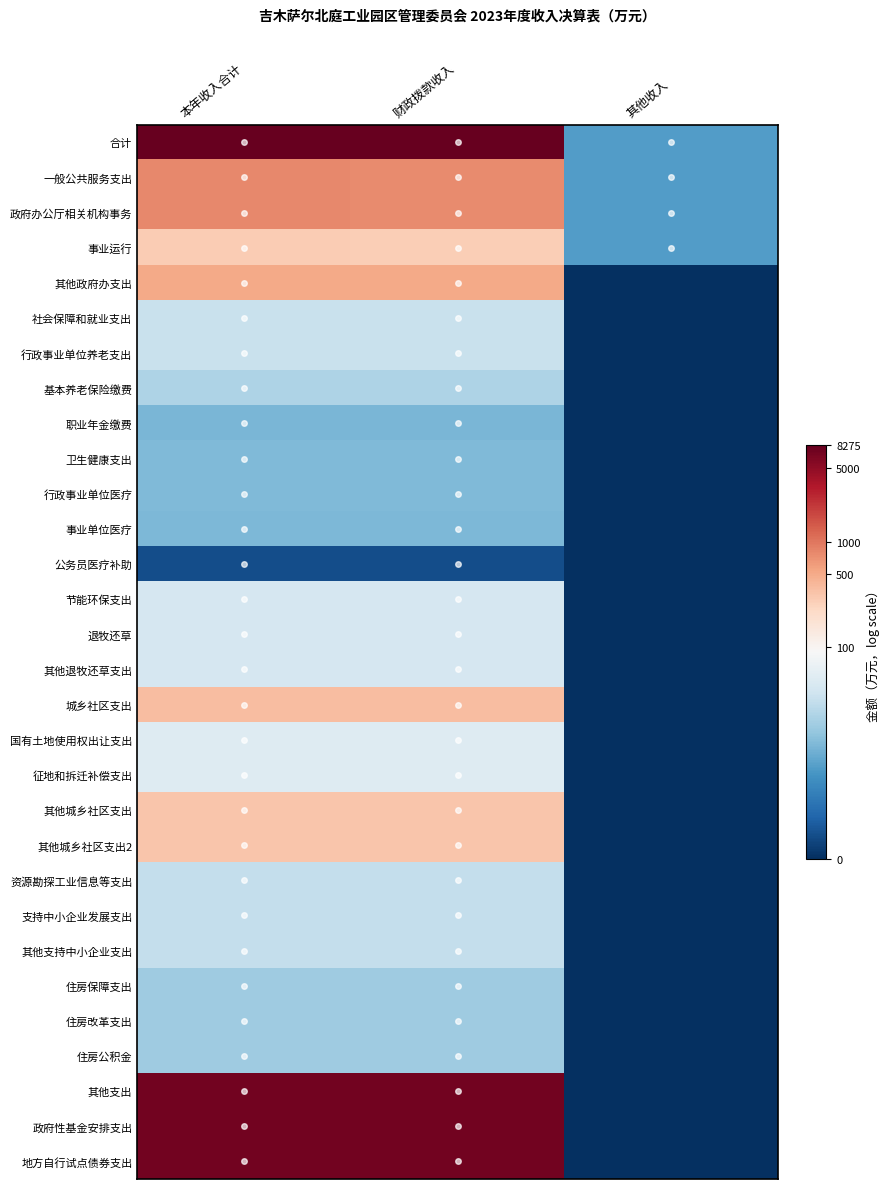

What is the total value across all series at 本年收入合计?

137.0